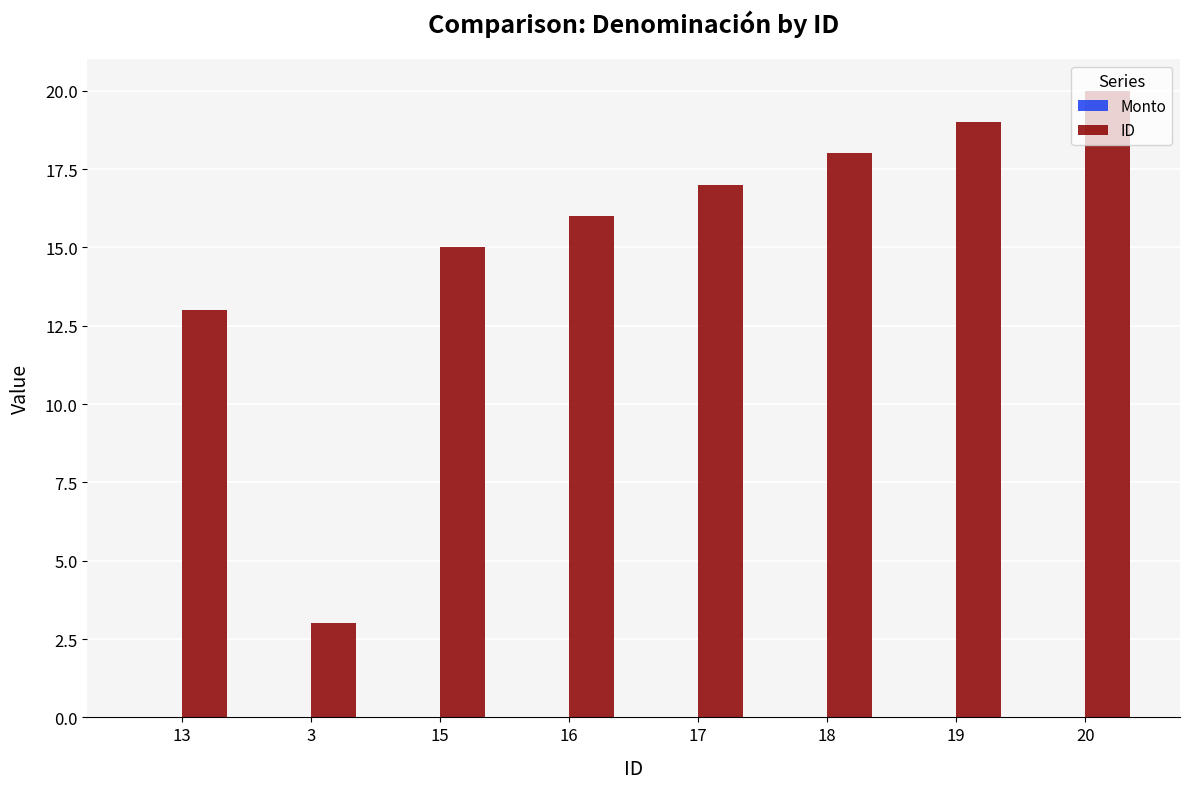

What is the change in value from 13 to 3?

-10